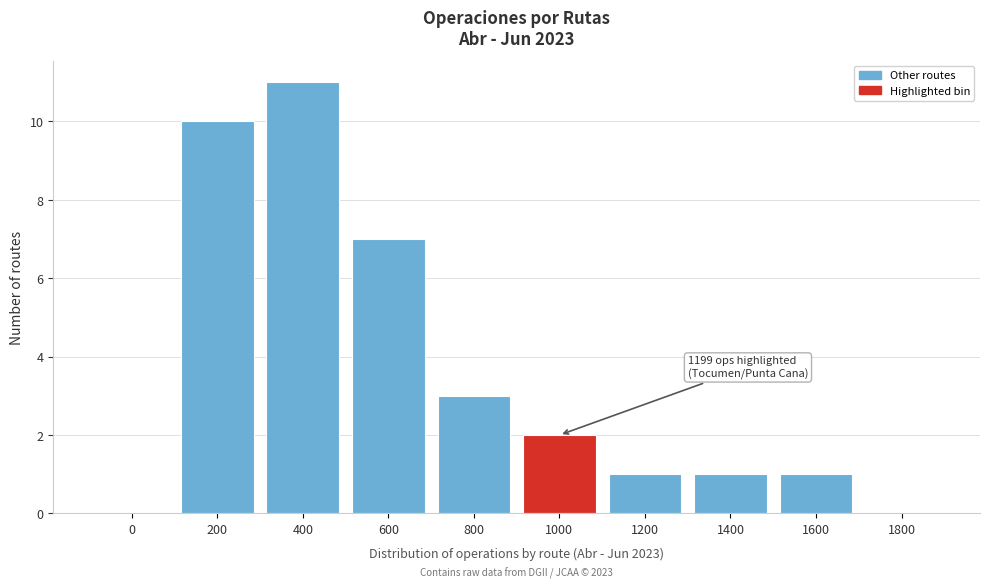

Reading right to left, what are all the values shown in this chart?

1800=0	1600=1	1400=1	1200=1	1000=2	800=3	600=7	400=11	200=10	0=0